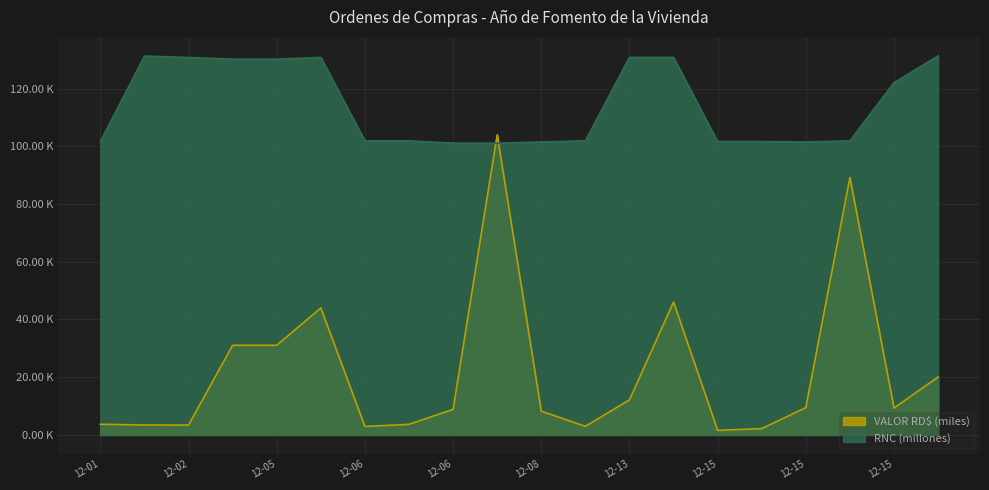

What is the difference between the maximum and second lowest values in the VALOR RD$ series?

101.8